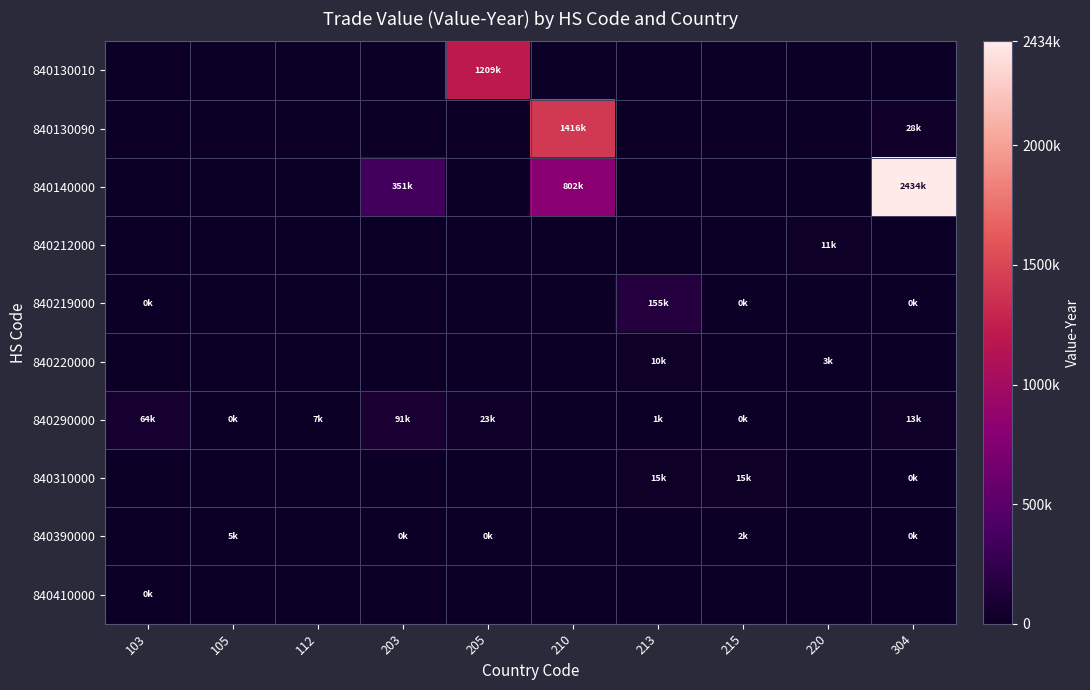

Which series has the widest spread of values?

840140000